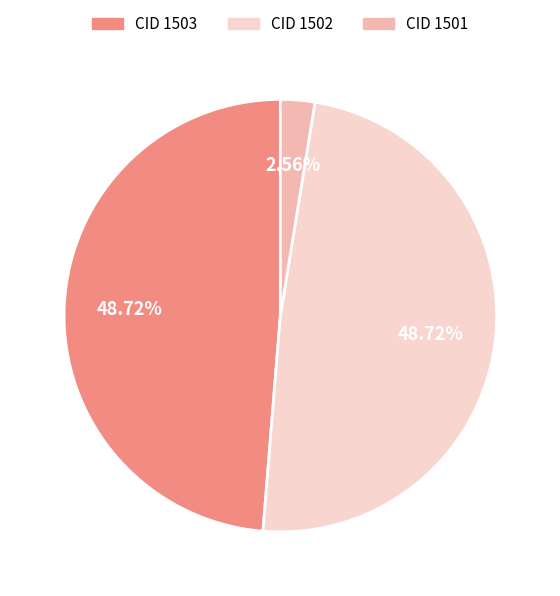

Does CID 1502 represent more than half of the total?

No